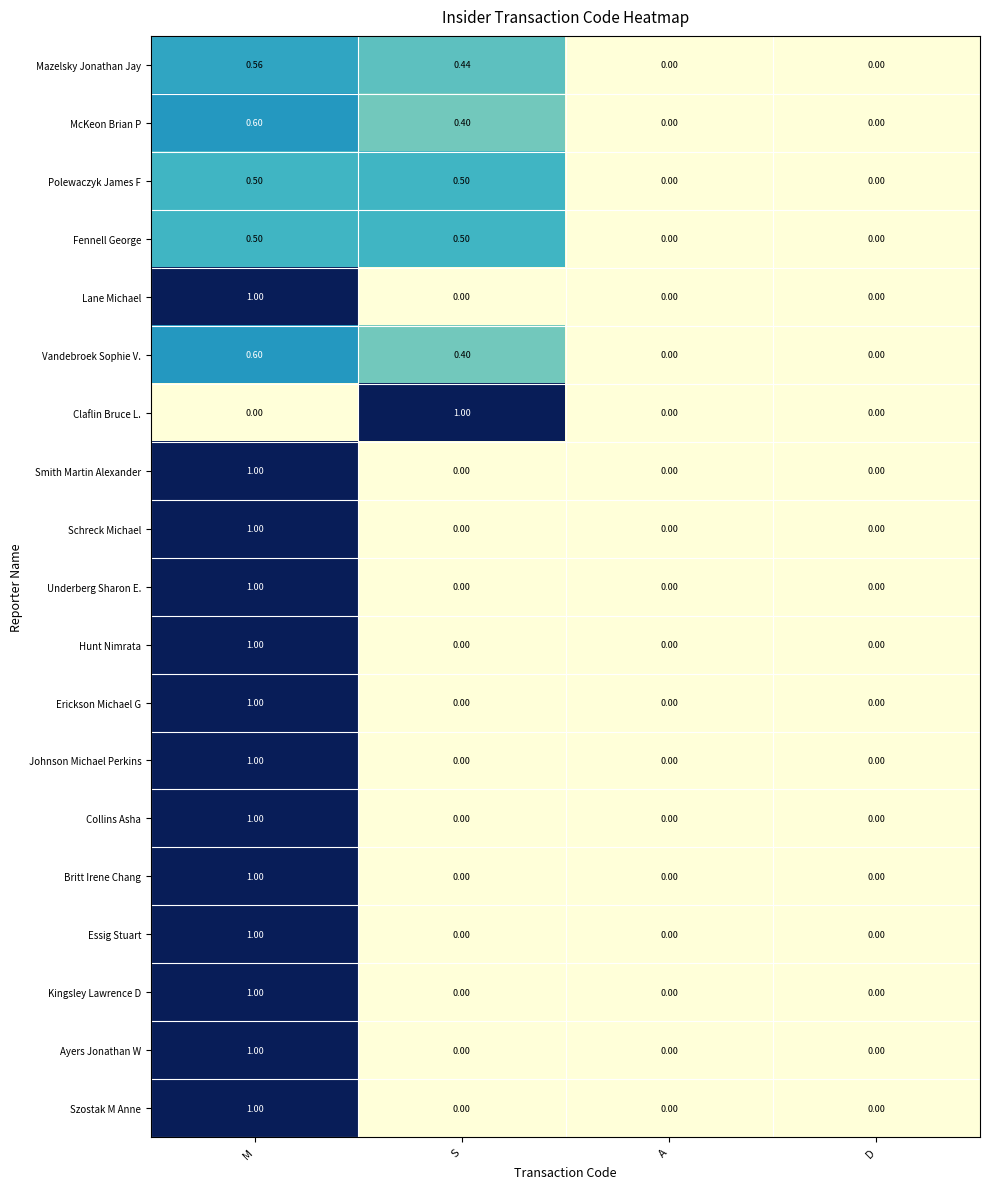

Is the value of Fennell George at M greater than the value of Britt Irene Chang at M?

No